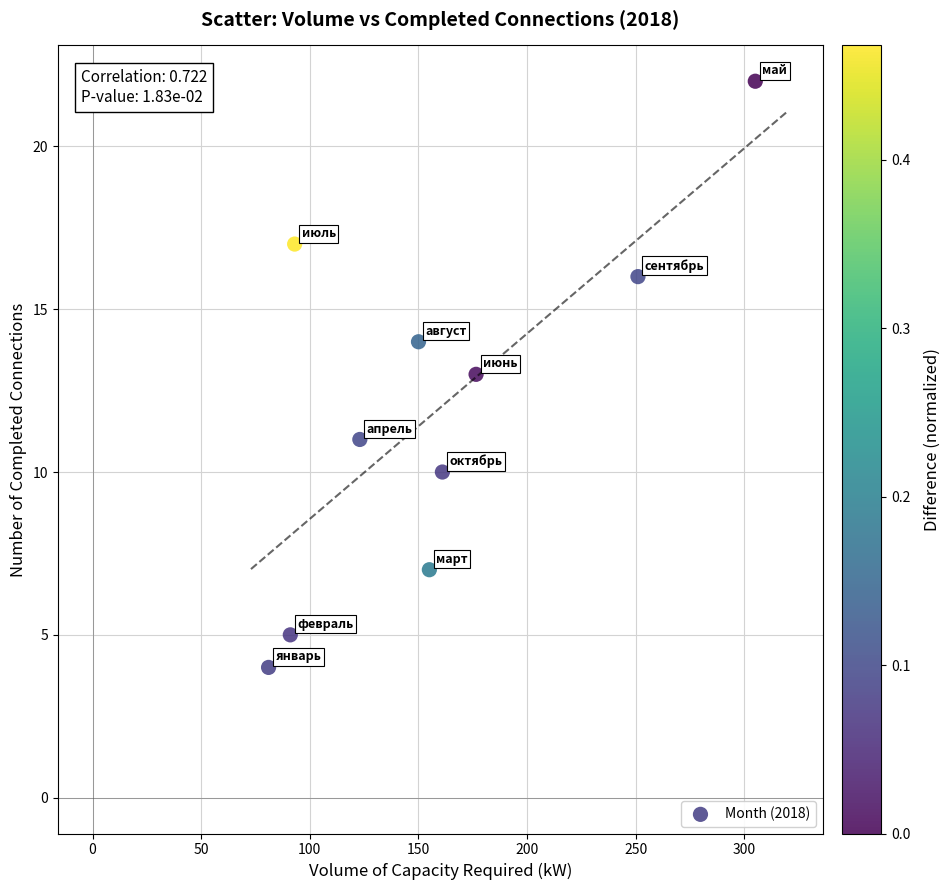

What is the average Y value?

12